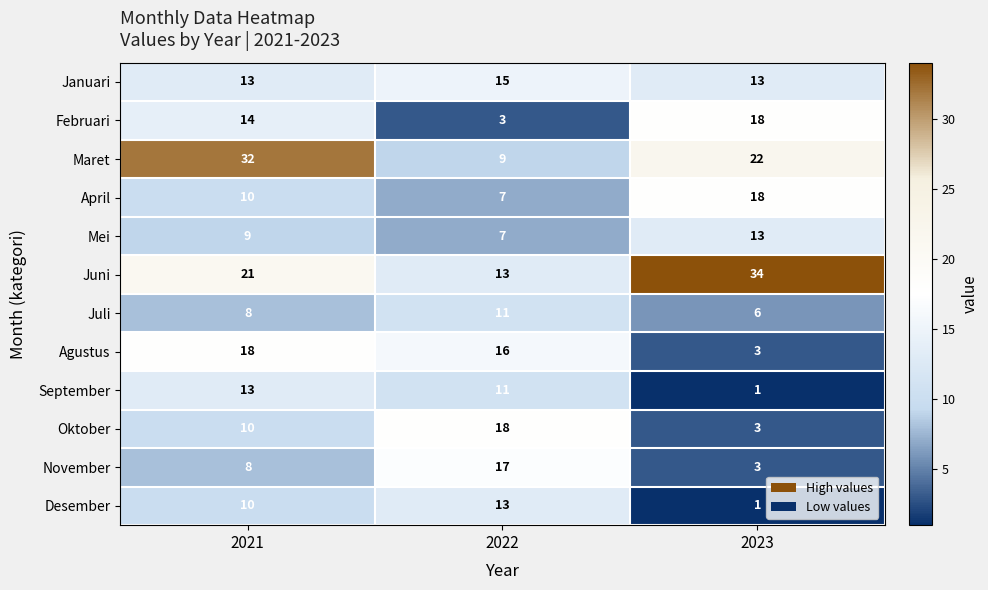

Which category has the lowest value in the Mei series?

2022